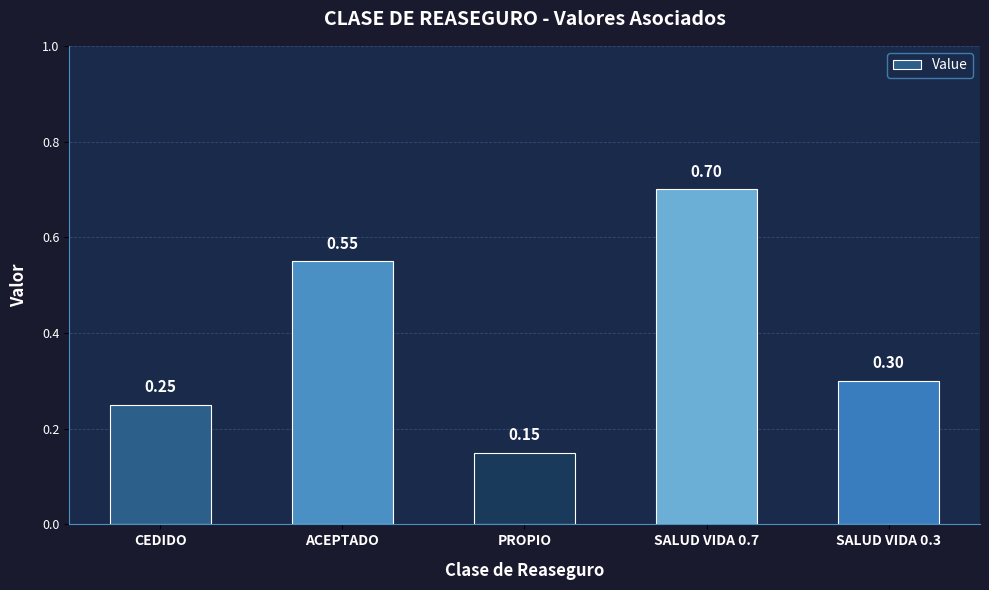

List the labels in order of value, smallest first.

PROPIO, CEDIDO, SALUD VIDA 0.3, ACEPTADO, SALUD VIDA 0.7